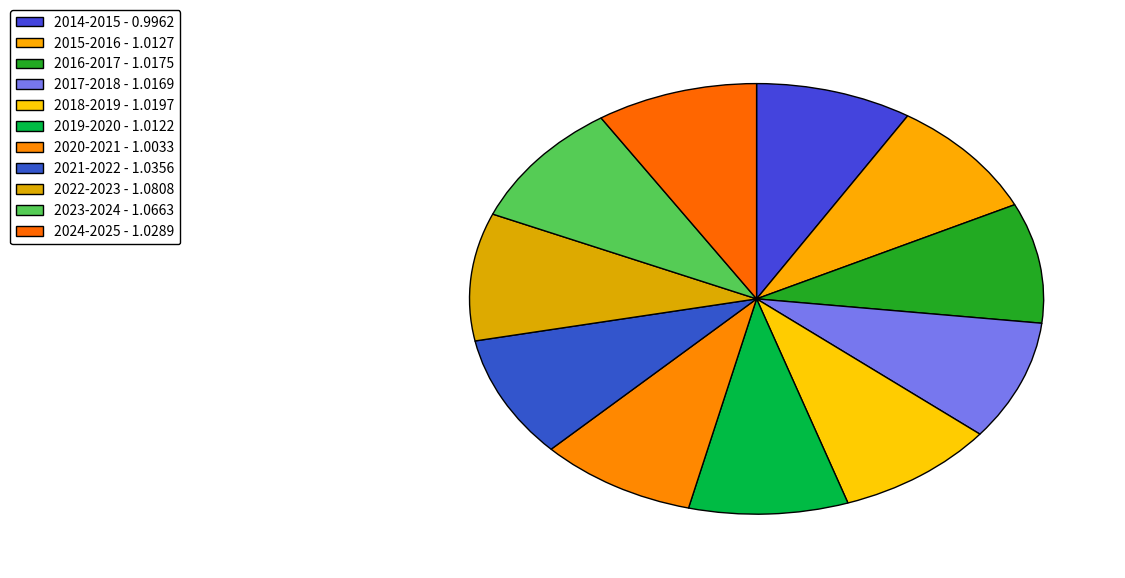

How many slices are in this pie chart?

11